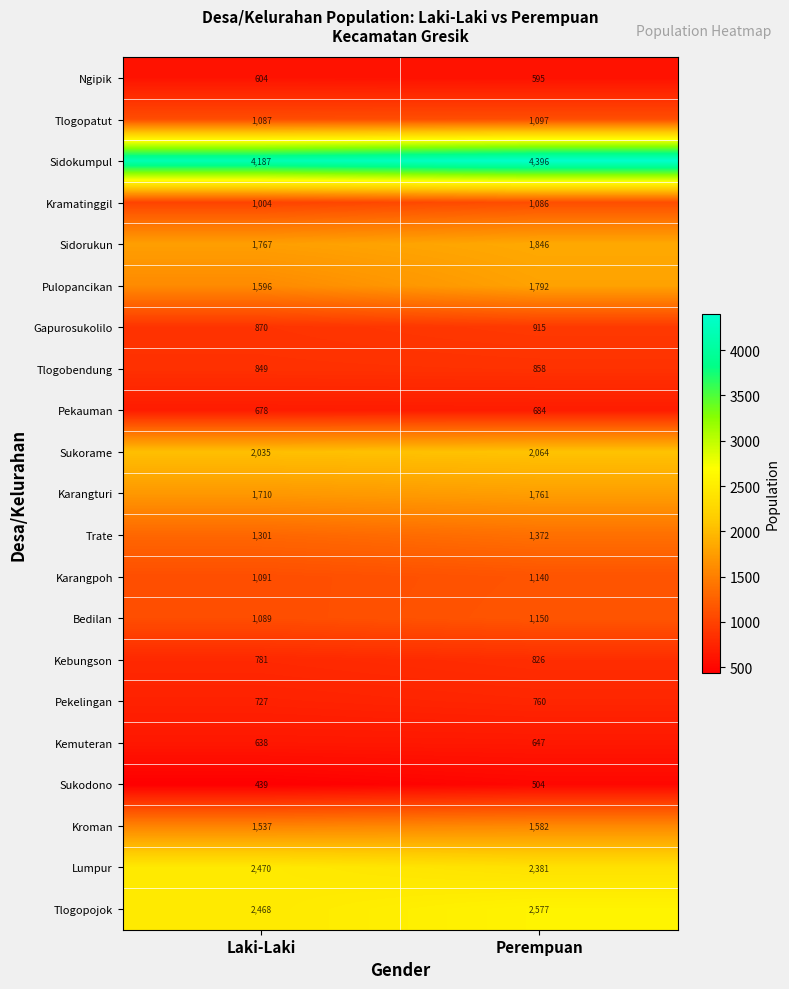

At which label is Pekauman closest to 681?

Laki-Laki